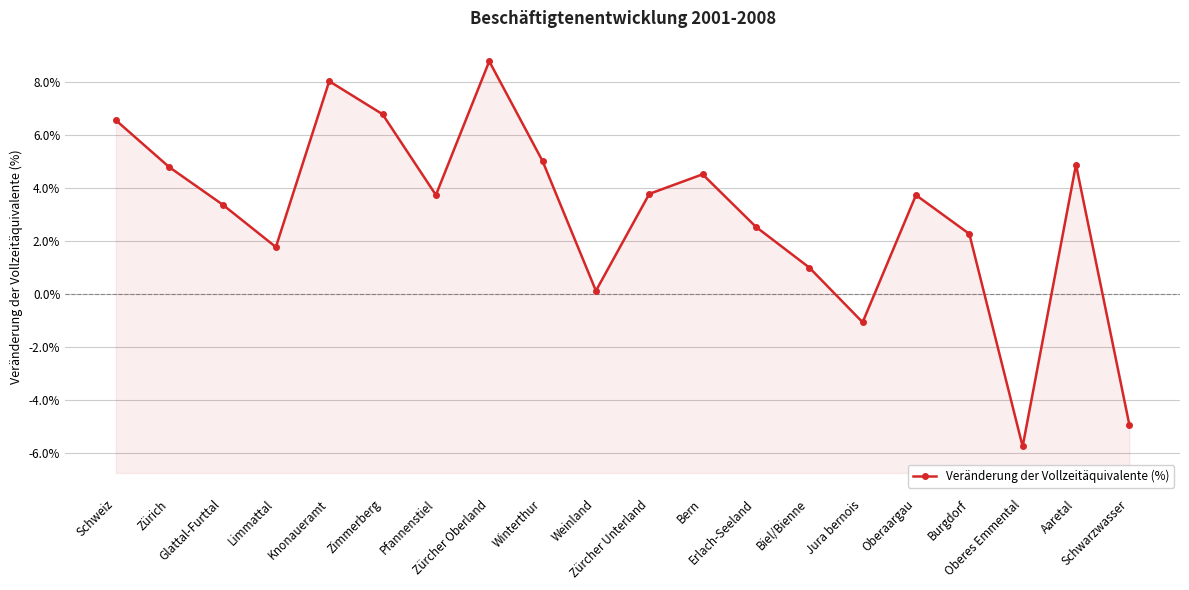

Count the number of values greater than 3.

12